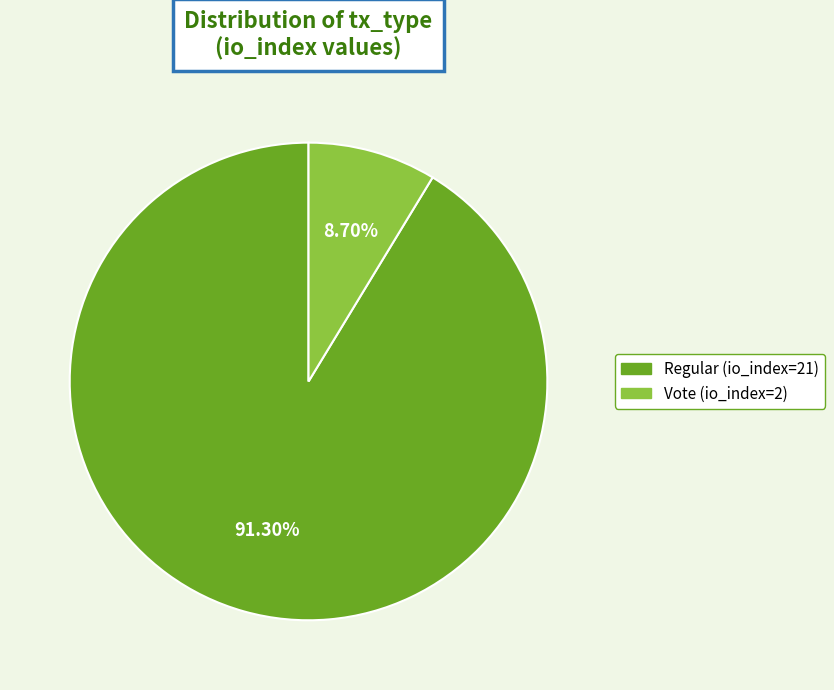

Which slice represents more than half of the pie?

Regular (io_index=21)